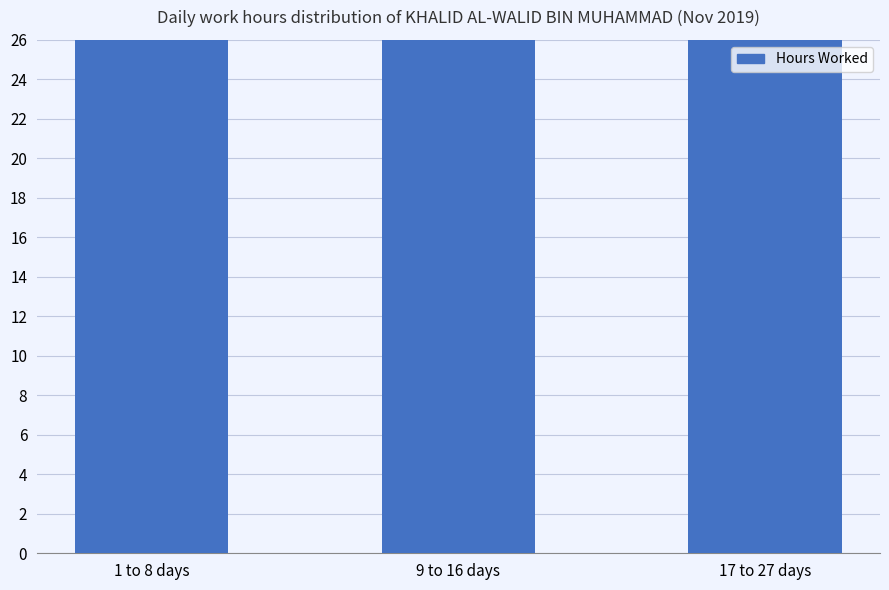

List the labels in order of value, largest first.

9 to 16 days, 1 to 8 days, 17 to 27 days